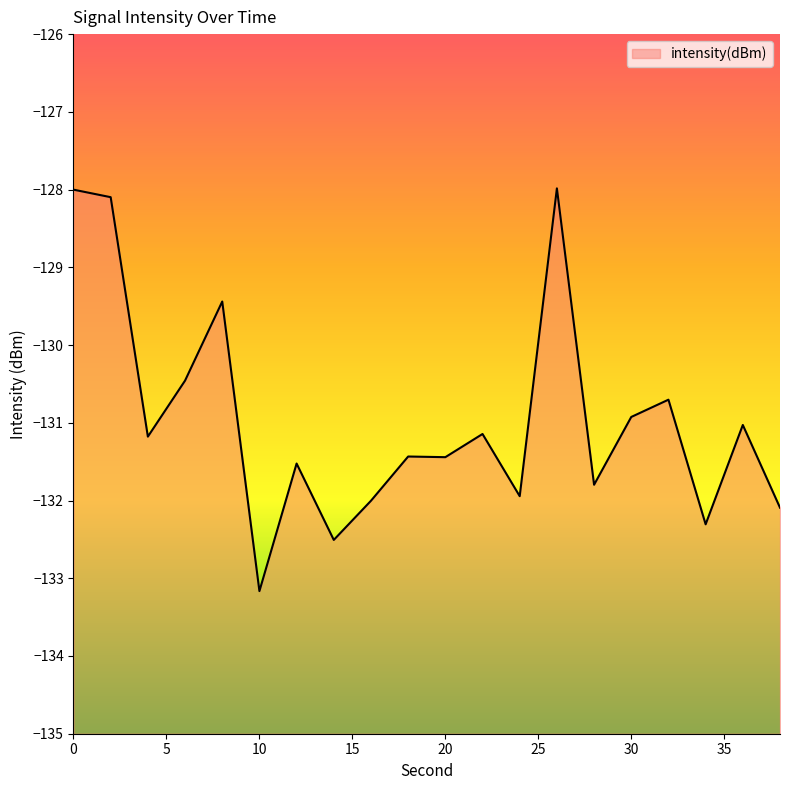

What is the change in value from 4 to 14?

-1.3